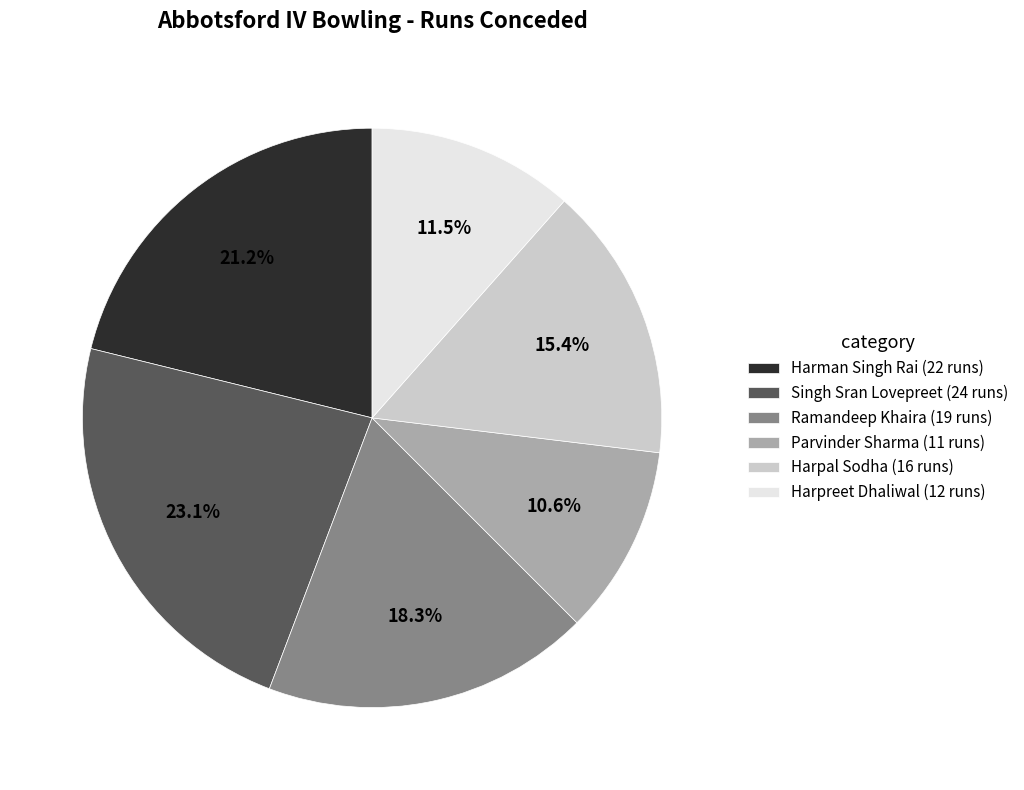

How much of the chart is everything except Ramandeep Khaira?

81.7%